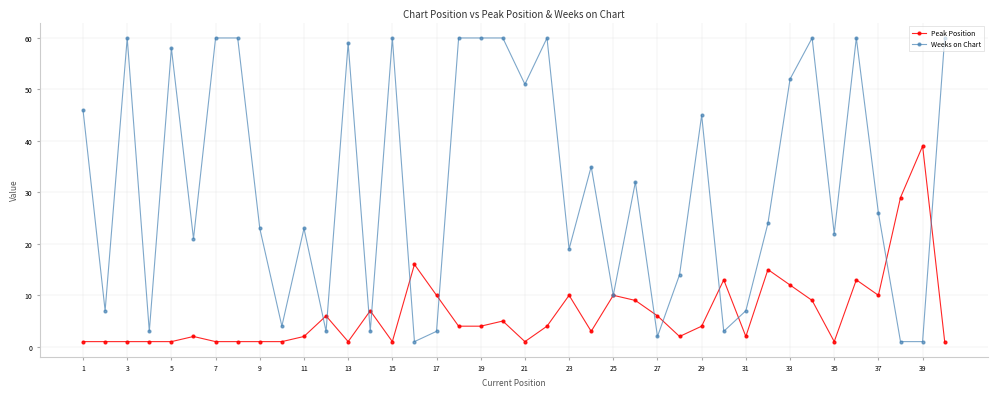

Rank the series by their average value, from highest to lowest.

Weeks on Chart, Peak Position